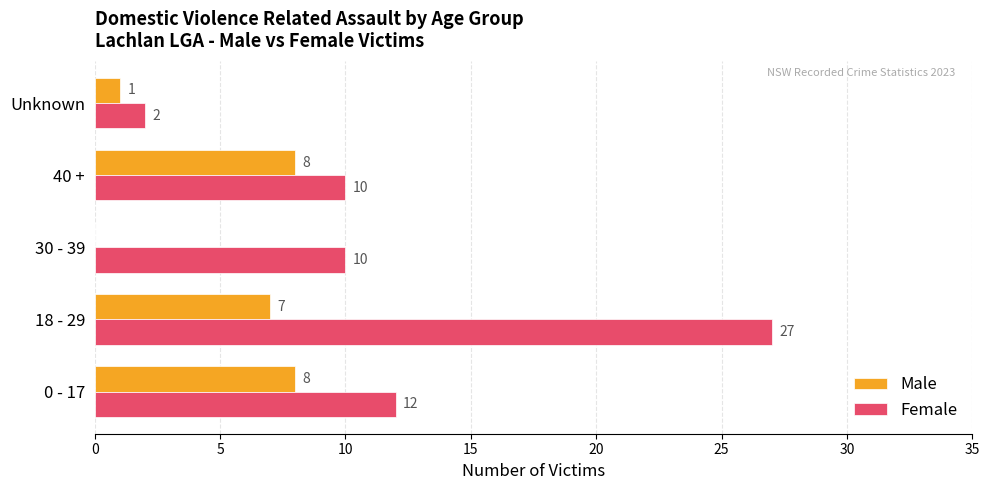

At which category is the sum across all series the highest?

18 - 29